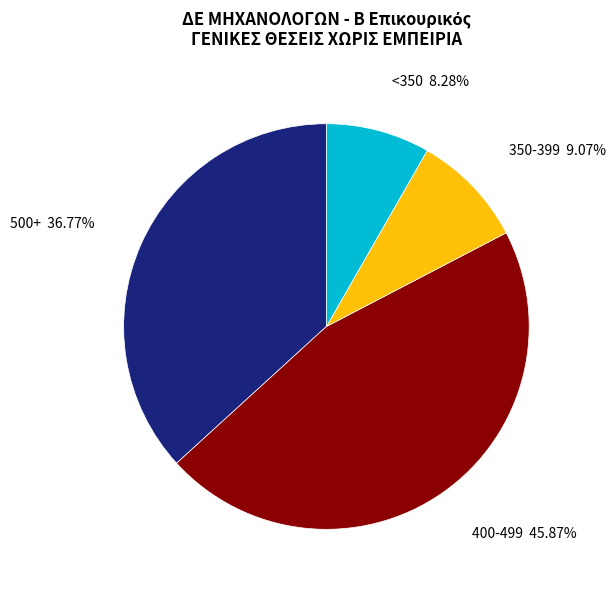

Is there any slice that represents more than half of the pie?

No